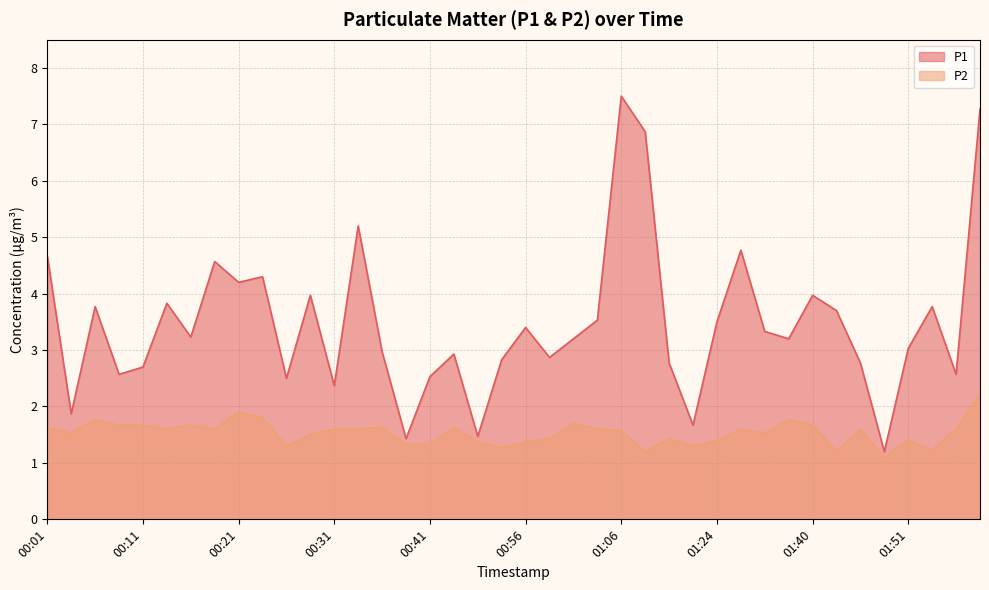

What is the sum of the P1 values at 01:55 and 00:23?

6.9